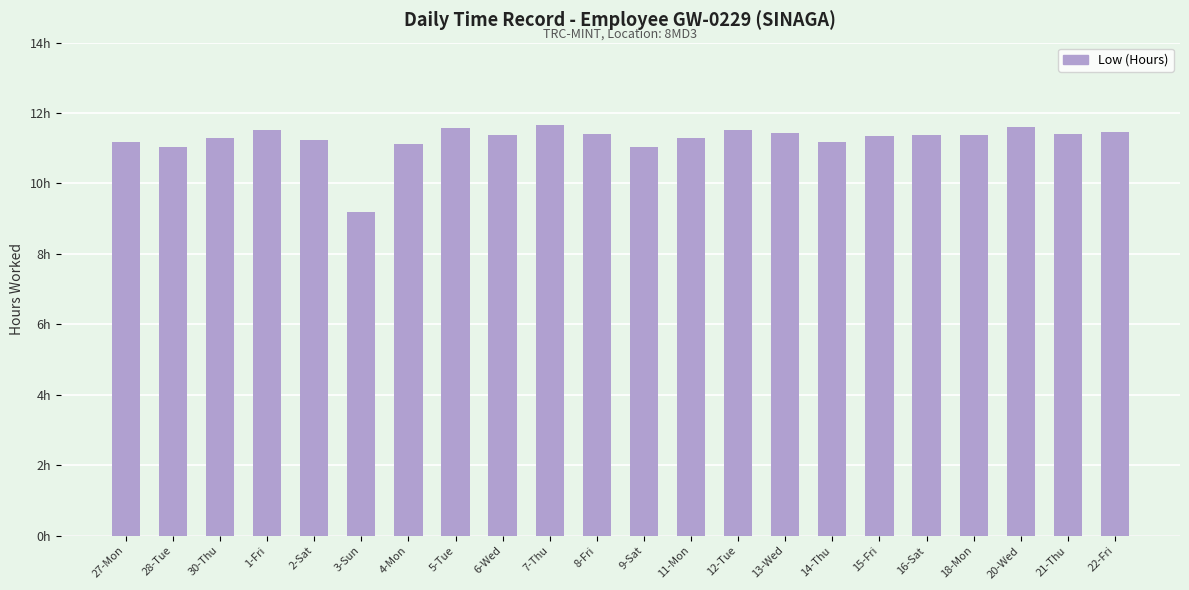

Reading left to right, what are all the values shown in this chart?

11.2	11.0	11.3	11.5	11.2	9.2	11.1	11.6	11.4	11.7	11.4	11.0	11.3	11.5	11.4	11.2	11.4	11.4	11.4	11.6	11.4	11.5